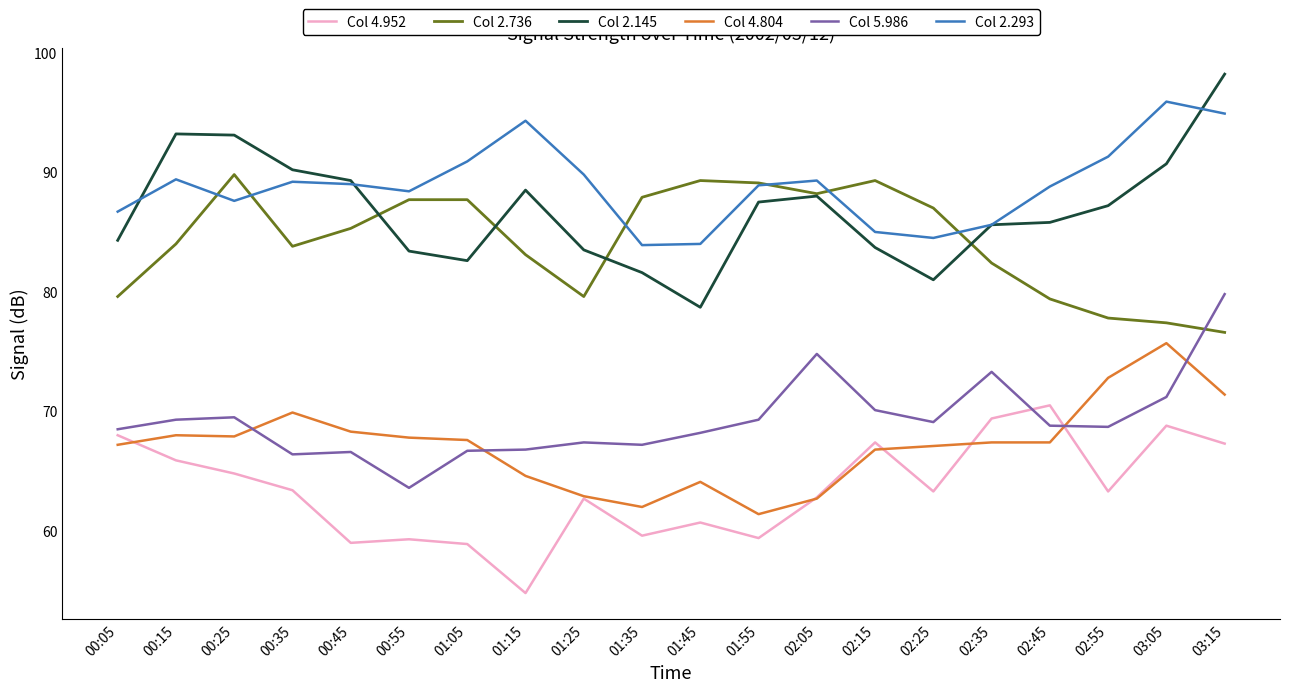

What is the difference between the second highest and second lowest values in the Col 4.804 series?

10.8